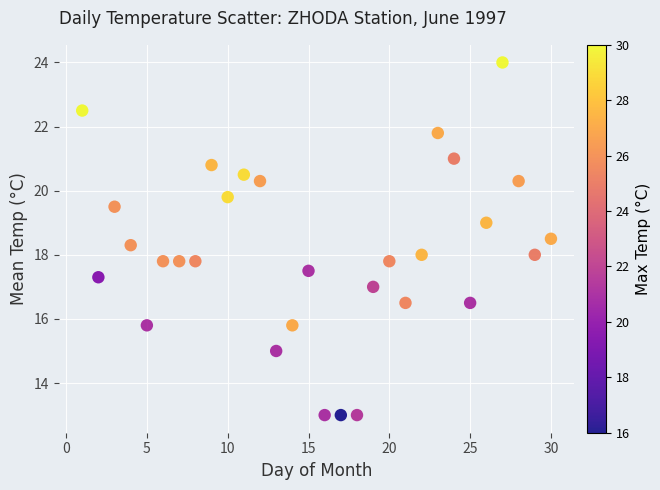

What is the range of Y values (max minus min)?

11.0